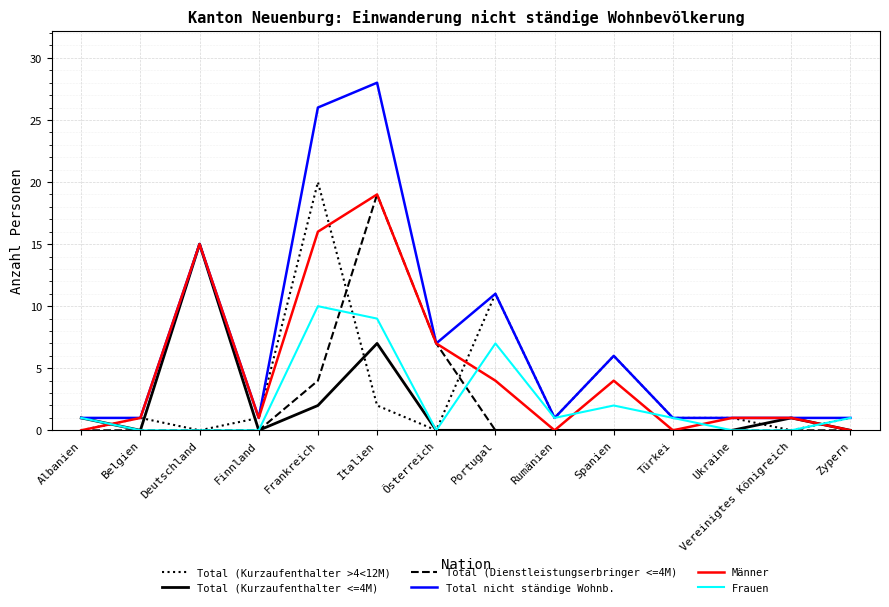

What is the greatest value displayed?

28